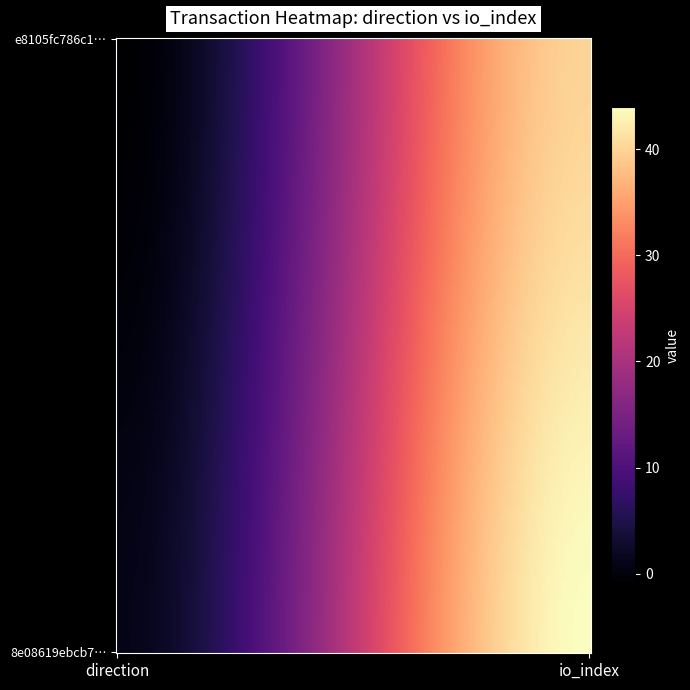

Reading left to right, list all the values displayed in this chart.

e8105fc786c1222b6fee4a4748d300168f9e43e: -1=-1	1=40
8e08619ebcb780d2fb5fda2586ea0b64505577c: -1=1	1=44